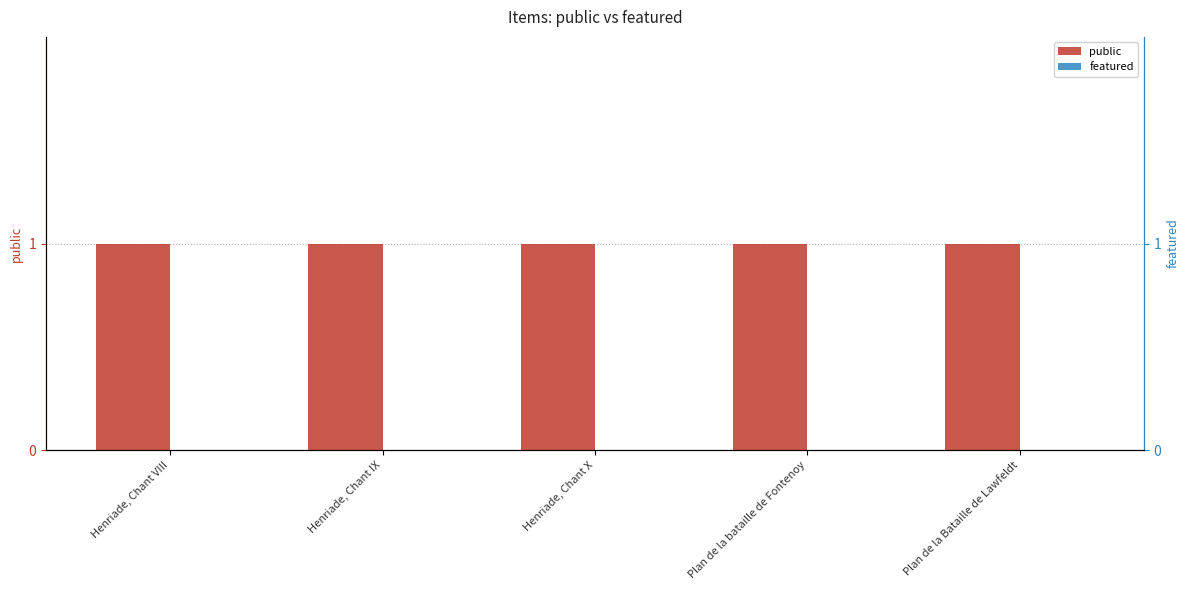

Does the chart contain stacked bars?

No